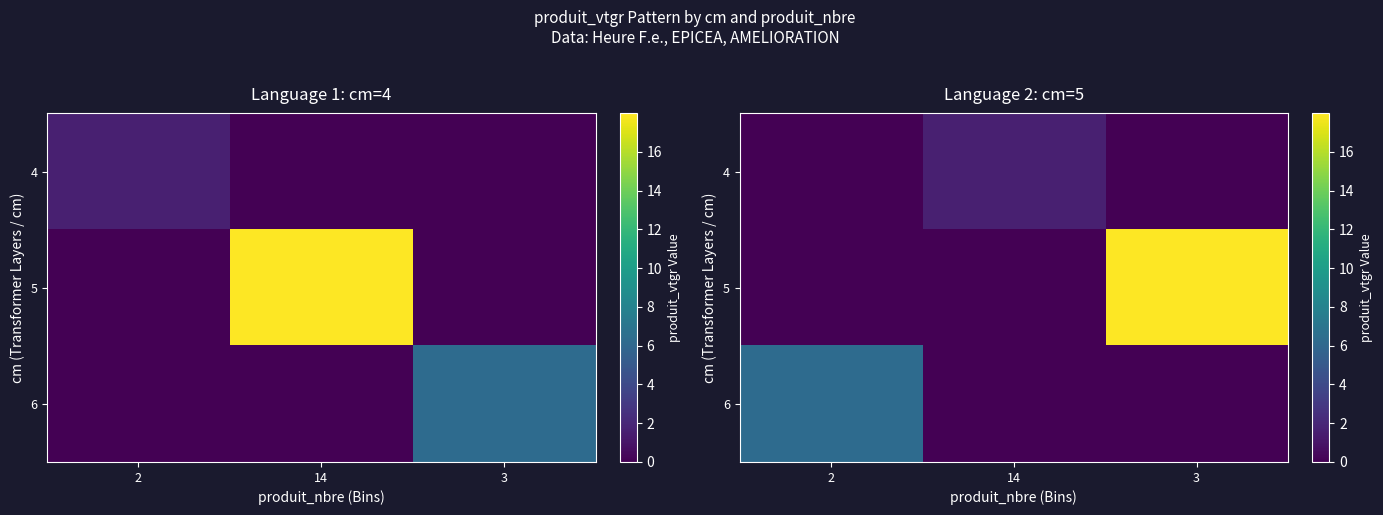

What is the difference between the maximum and minimum values in the 6 series?

6.3